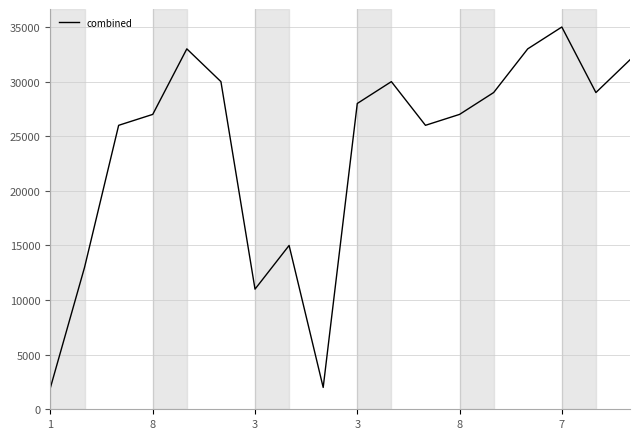

Does the chart display data point markers on the line(s)?

No